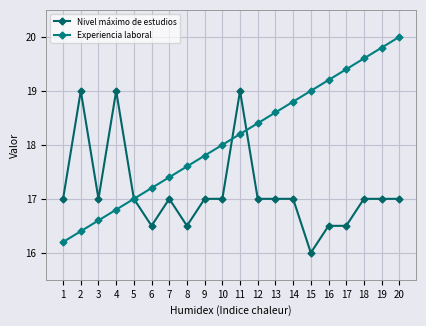

True or false: Experiencia laboral and Nivel máximo de estudios intersect in this chart.

True